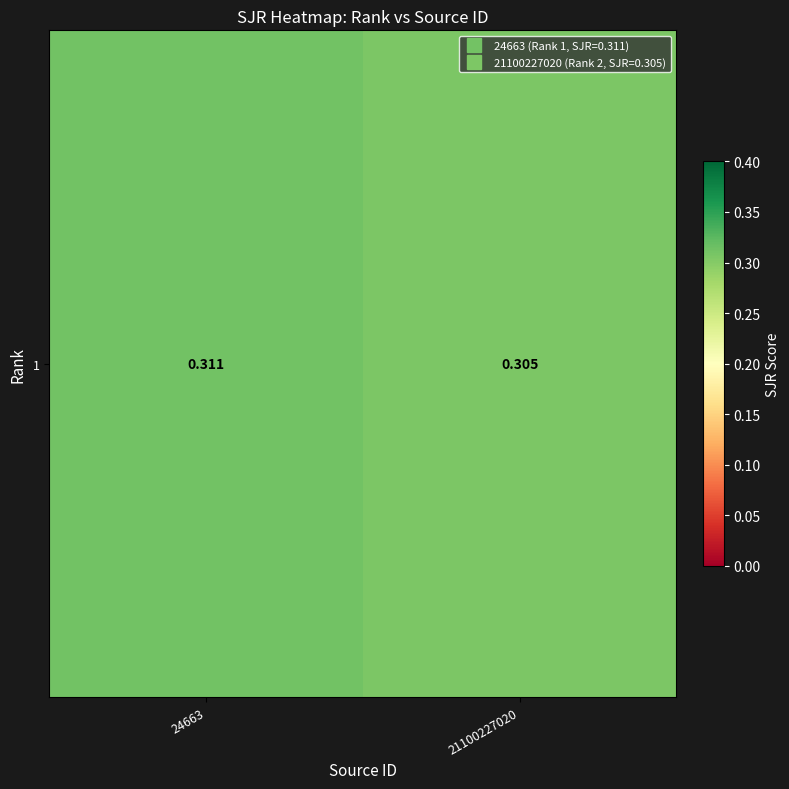

How many values are between 0 and 1?

2